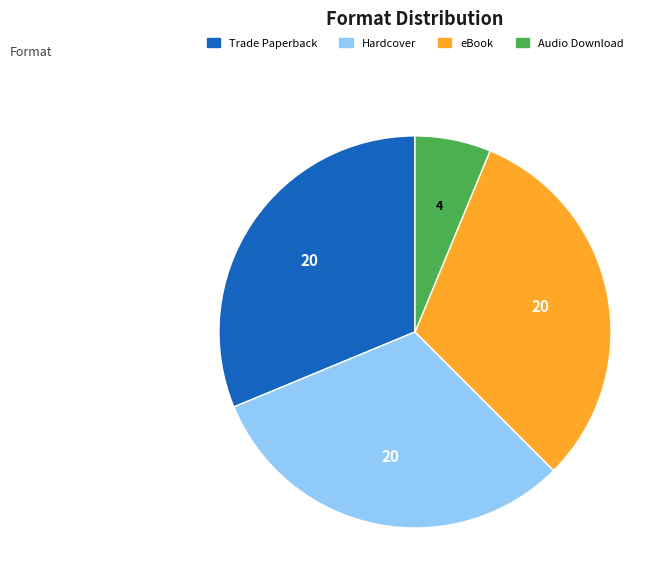

What is the ratio of the value at Trade Paperback to the value at eBook?

1.0